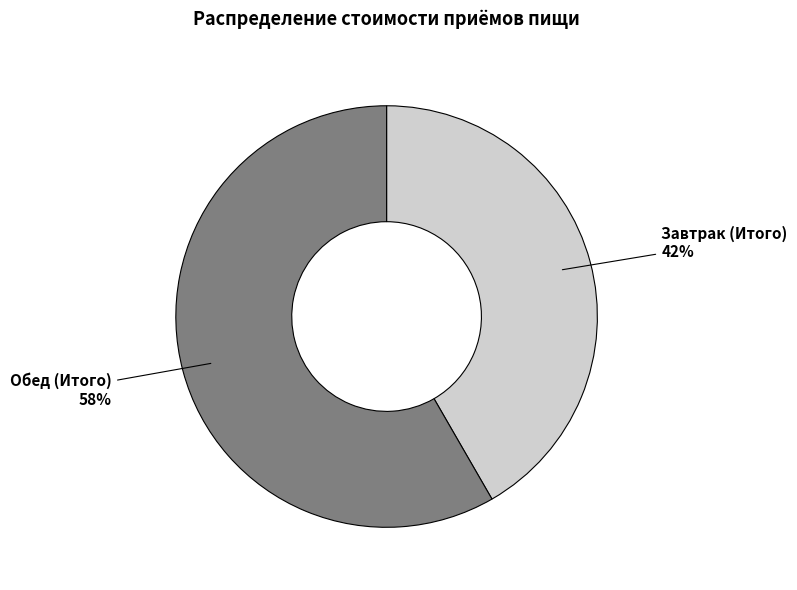

Does Обед (Итого) account for over 50% of the chart?

Yes